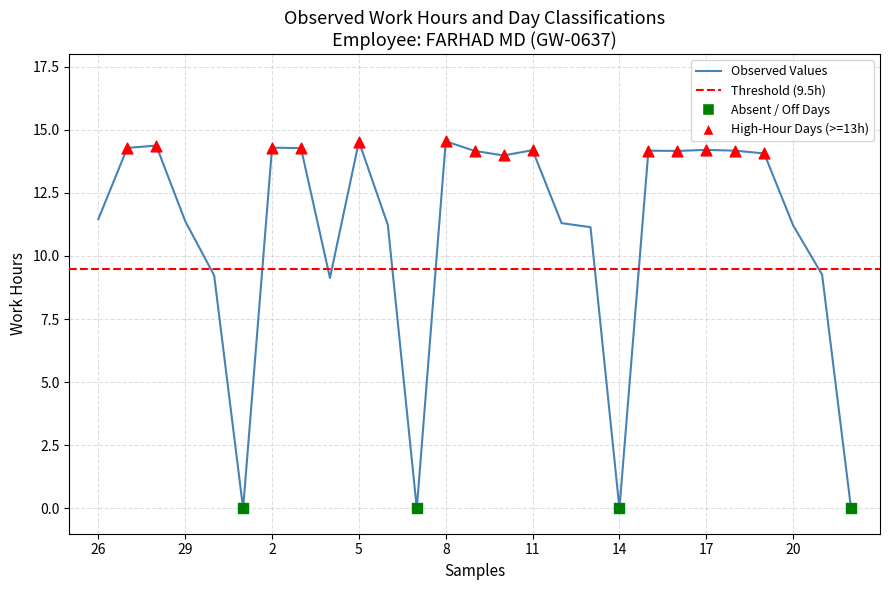

What is the greatest value displayed?

14.5